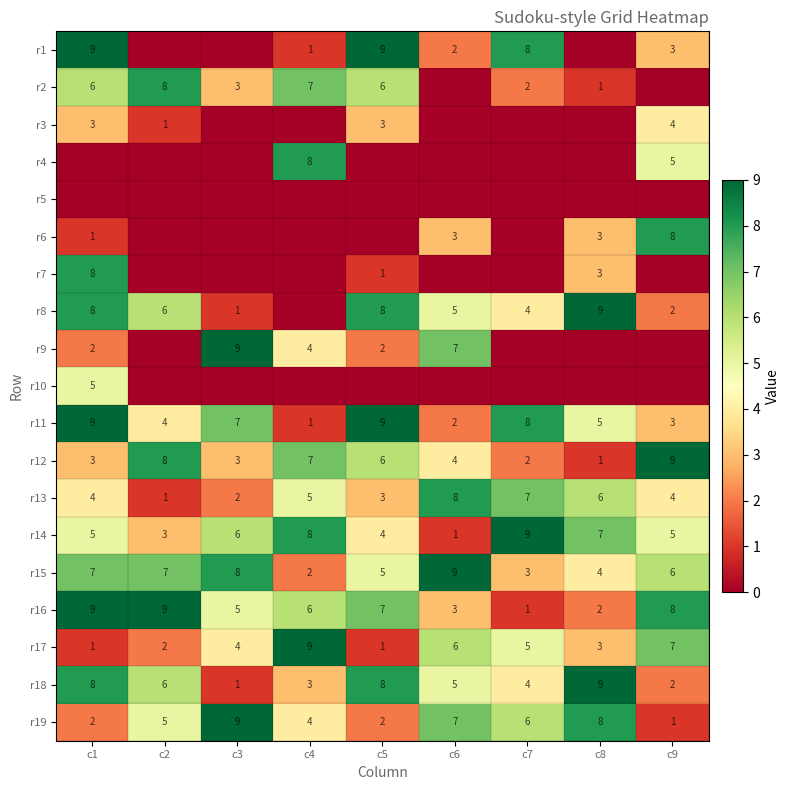

How many r14 values are between 4 and 7?

5